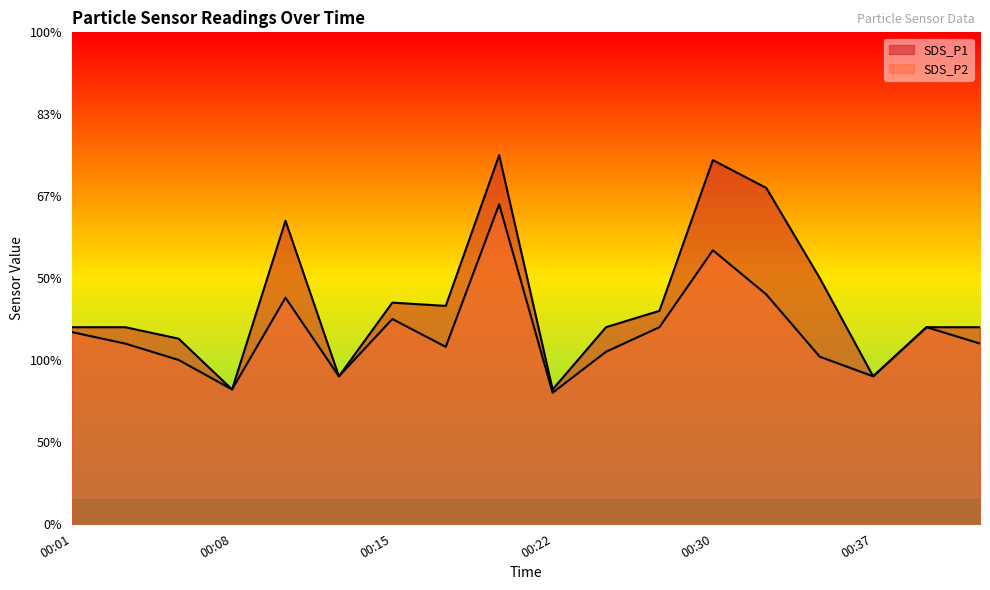

Reading right to left, what are all the values shown in this chart?

SDS_P1: 00:42=1.2	00:40=1.2	00:37=0.9	00:35=1.5	00:32=2.0	00:30=2.2	00:27=1.3	00:25=1.2	00:22=0.8	00:20=2.2	00:18=1.3	00:15=1.4	00:13=0.9	00:10=1.9	00:08=0.8	00:05=1.1	00:03=1.2	00:01=1.2
SDS_P2: 00:42=1.1	00:40=1.2	00:37=0.9	00:35=1.0	00:32=1.4	00:30=1.7	00:27=1.2	00:25=1.1	00:22=0.8	00:20=1.9	00:18=1.1	00:15=1.2	00:13=0.9	00:10=1.4	00:08=0.8	00:05=1.0	00:03=1.1	00:01=1.2